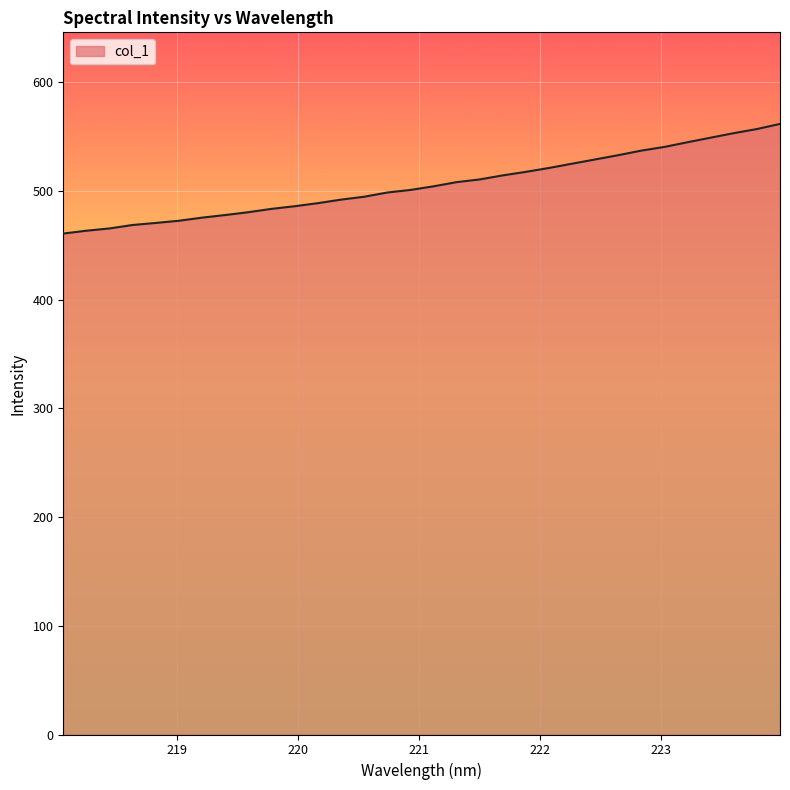

What is the maximum value shown in the chart?

561.6